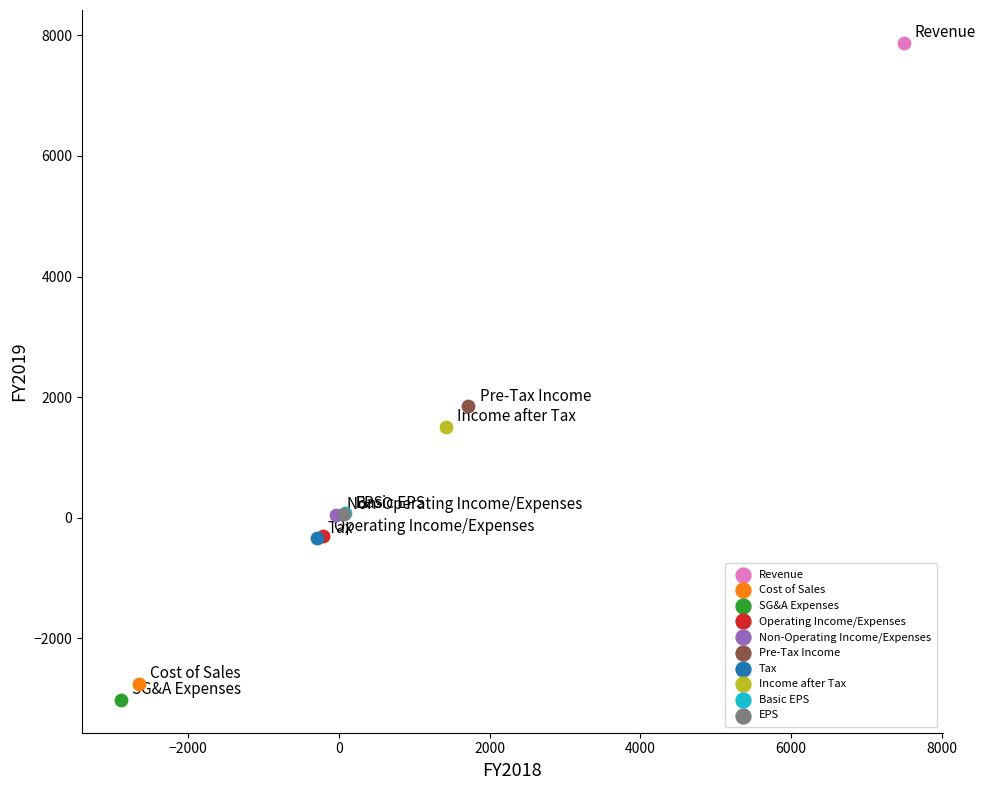

Which series reaches the maximum Y coordinate?

Revenue